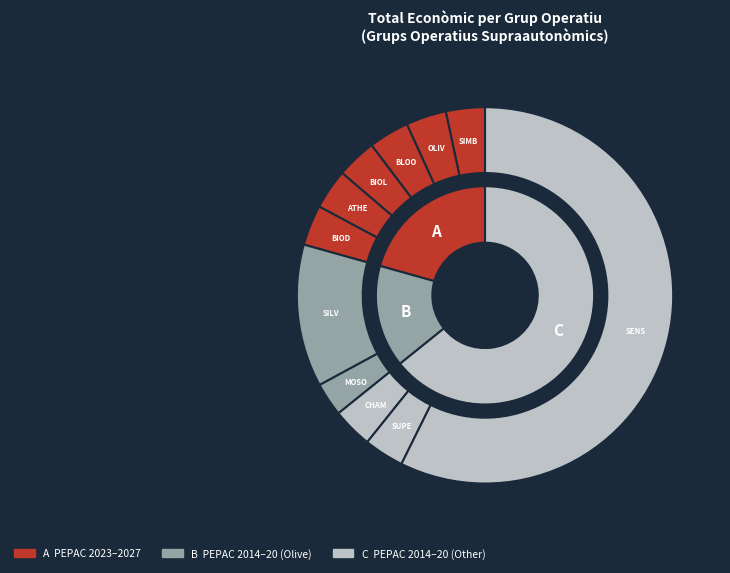

Between BIODIF and BLOOD4GOODS, which is larger?

BLOOD4GOODS